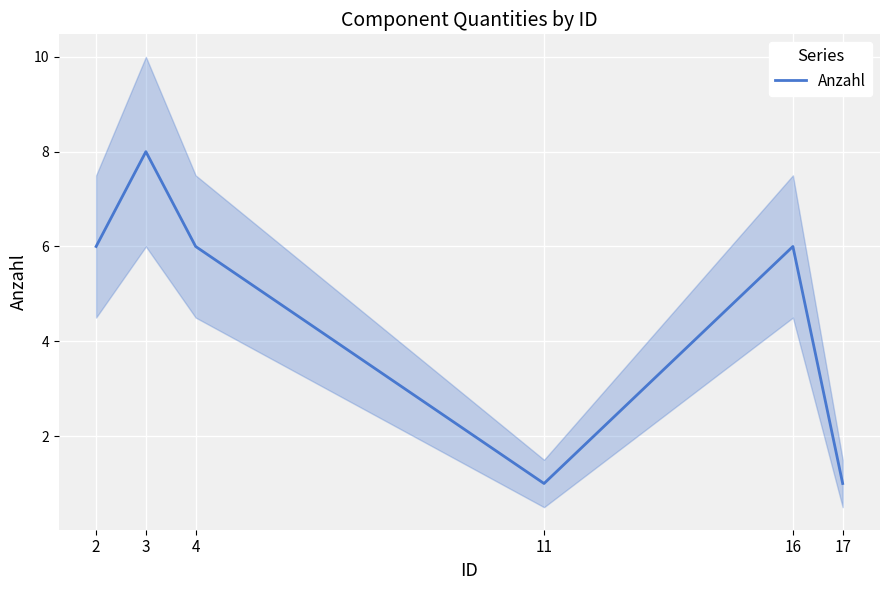

How many lines are shown in the chart?

1